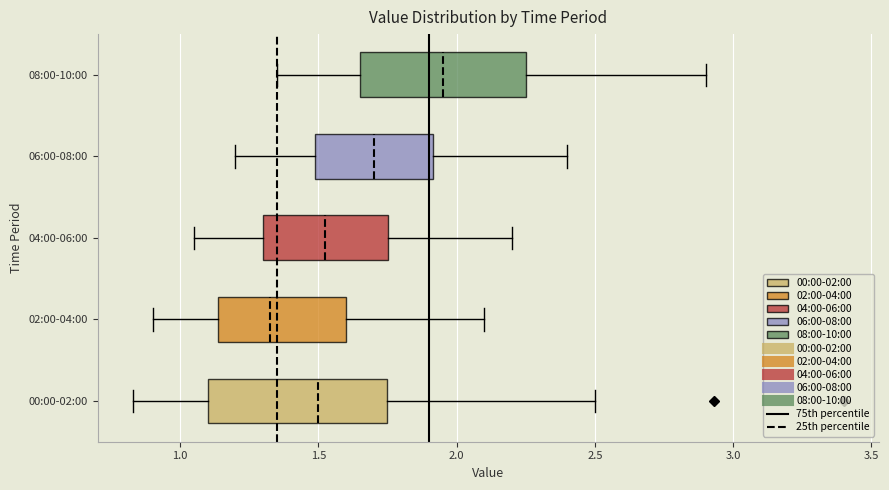

Reading bottom to top, read every box against the x-axis: the position of its median line, the range the box covers, and the ends of its whiskers. The values are not printed on the chart, so give them approximately, as read against the axis.

00:00-02:00: median 1.50, box 1.10 to 1.75, whiskers 0.85 to 2.50
02:00-04:00: median 1.35, box 1.15 to 1.60, whiskers 0.90 to 2.10
04:00-06:00: median 1.55, box 1.30 to 1.75, whiskers 1.05 to 2.20
06:00-08:00: median 1.70, box 1.50 to 1.90, whiskers 1.20 to 2.40
08:00-10:00: median 1.95, box 1.65 to 2.25, whiskers 1.35 to 2.90